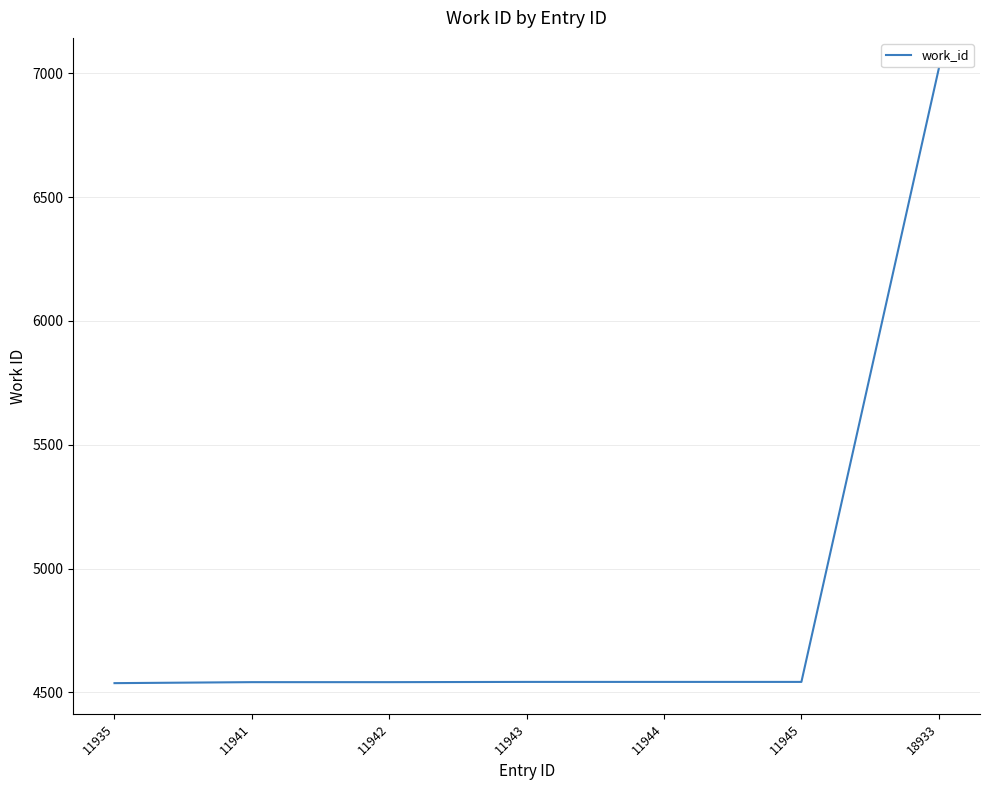

True or false: the data shows 4541 at 11942.

True